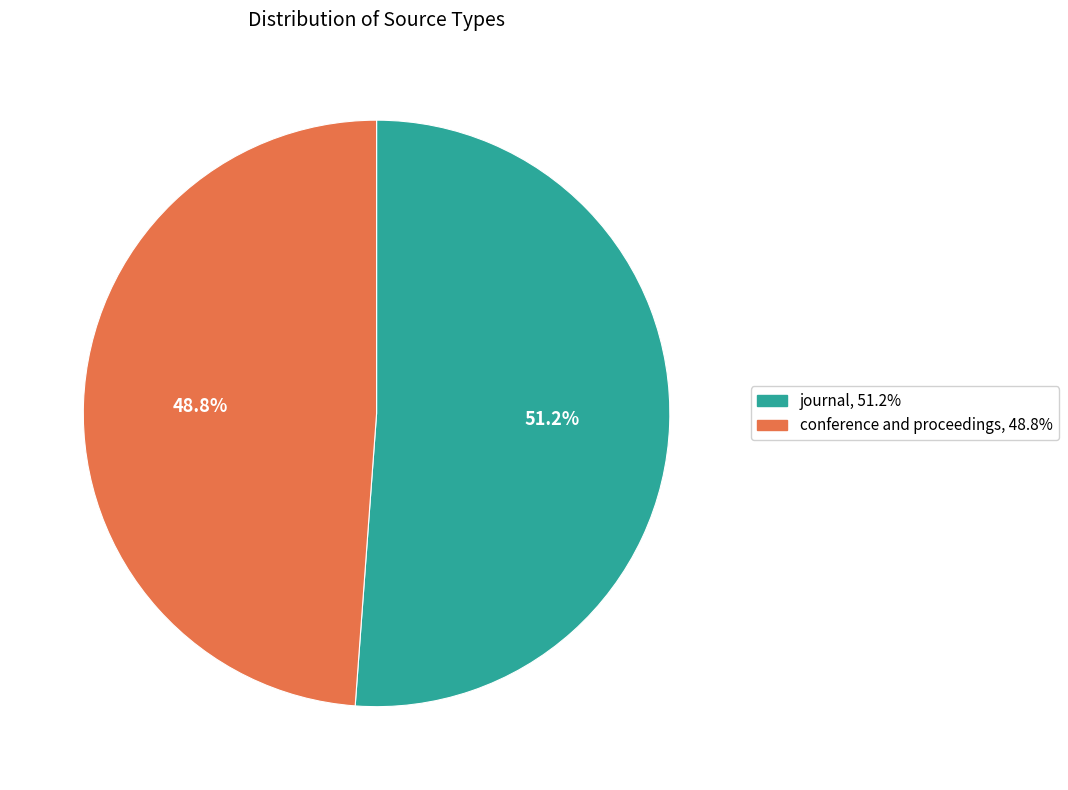

Rank the categories by value from lowest to highest.

conference and proceedings, journal